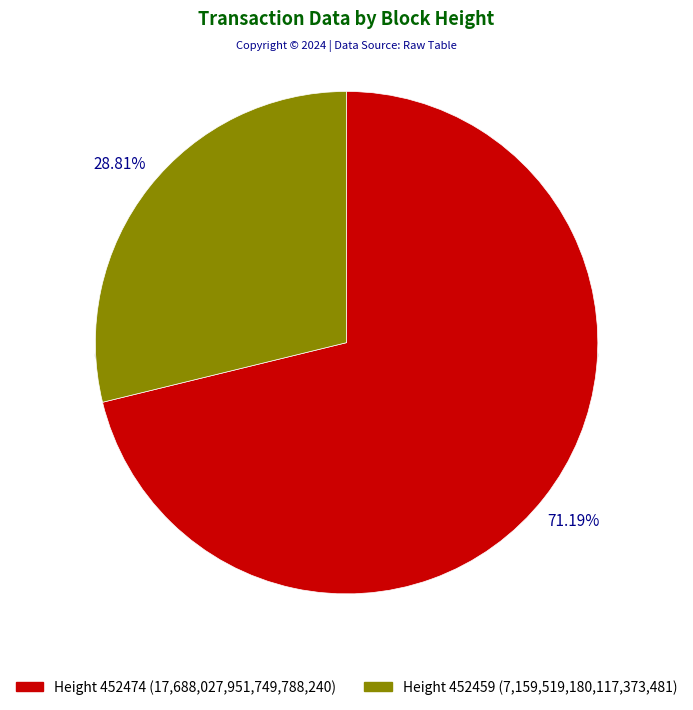

The 452459 slice represents 29% of the pie. True or false?

True